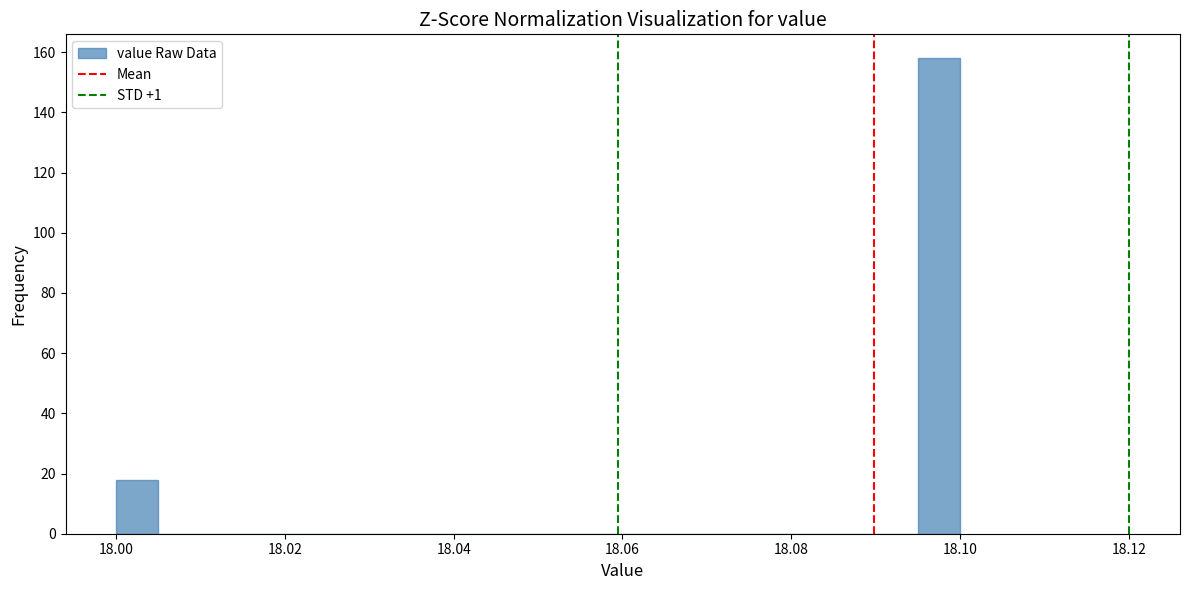

Read against the x-axis, roughly where is the centre of the tallest bar?

18.098